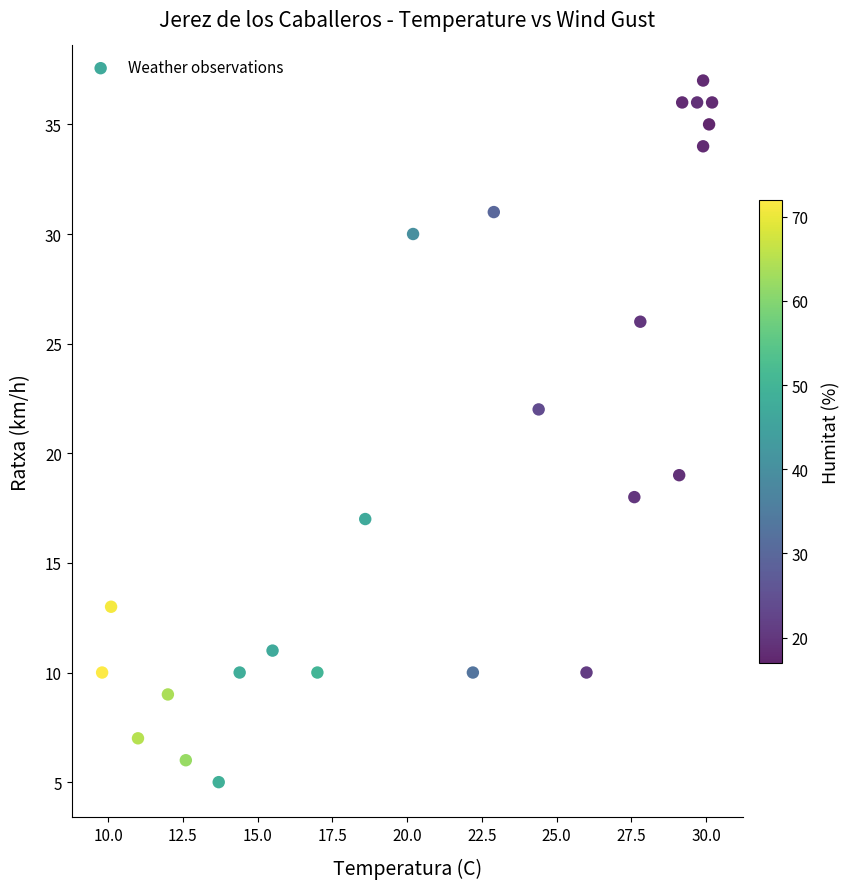

What is the range of Y values (max minus min)?

32